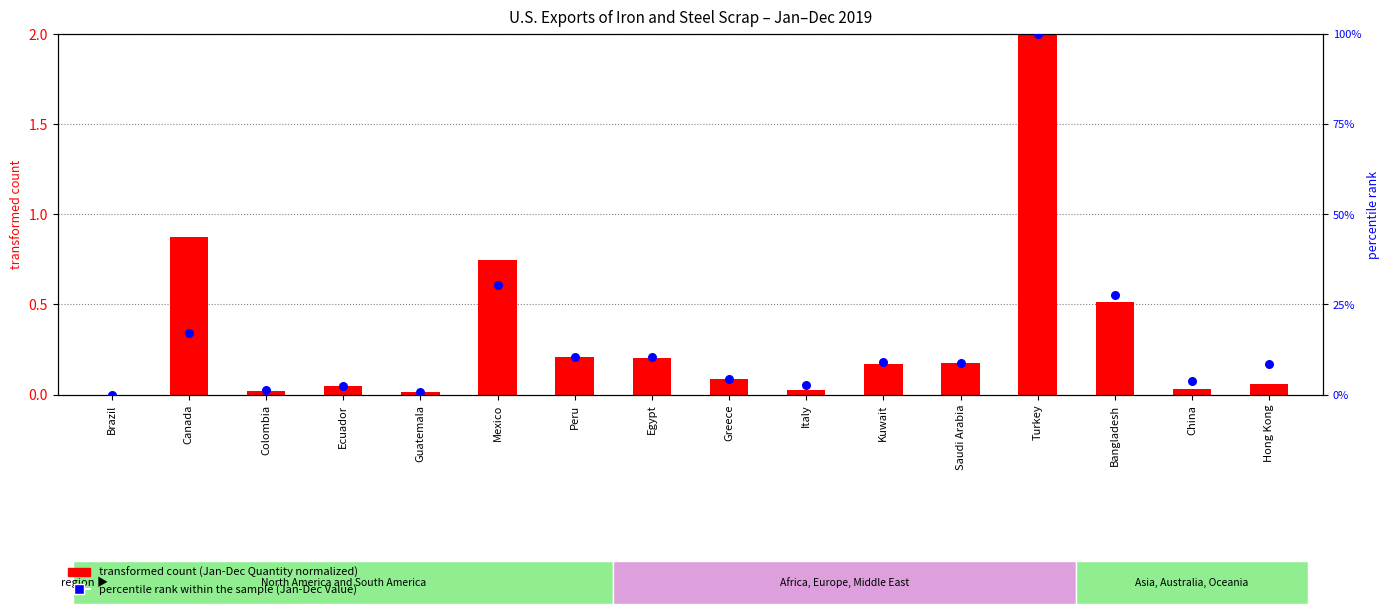

At which category is the sum across all series the highest?

Turkey